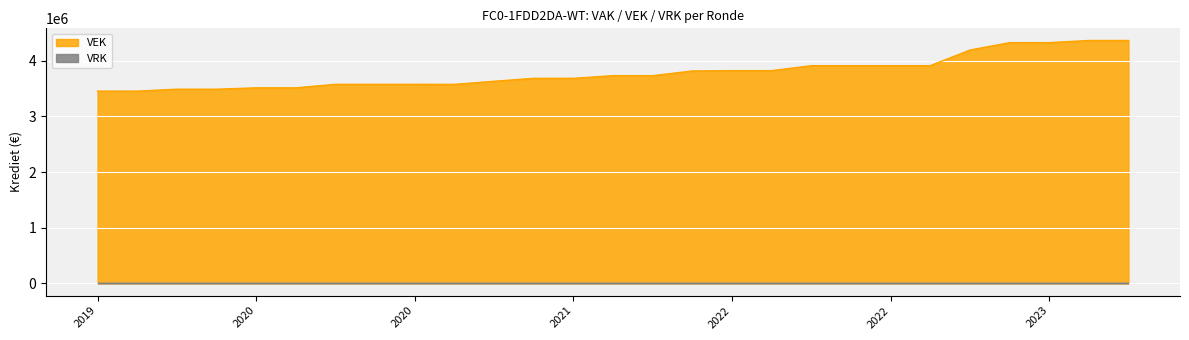

The value at 2020 1ste aanpassing - goedgekeurd is 1110180. True or false?

False